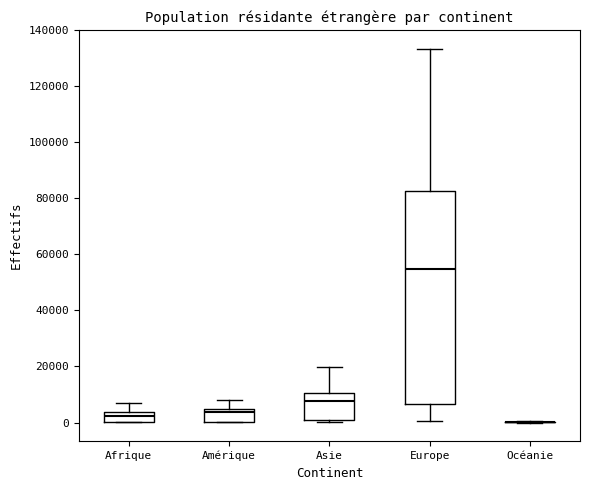

Reading left to right, read every box against the y-axis: the position of its median line, the range the box covers, and the ends of its whiskers. The values are not printed on the chart, so give them approximately, as read against the axis.

Afrique: median 2000, box 0 to 4000, whiskers 0 to 8000
Amérique: median 4000 (just below the box's upper edge), box 0 to 4000, whiskers 0 to 8000
Asie: median 8000, box 2000 to 10000, whiskers 0 to 20000
Europe: median 54000, box 6000 to 82000, whiskers 0 to 134000
Océanie: box collapsed to a line at 0, whiskers 0 to 0